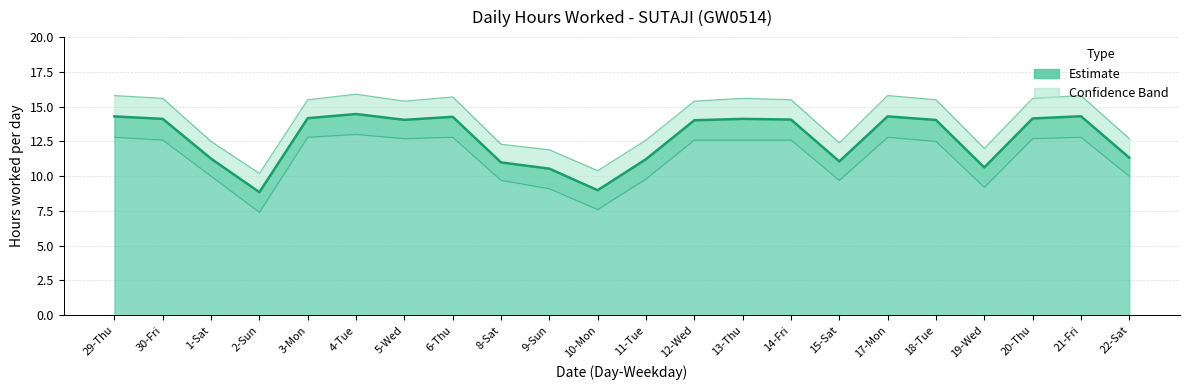

At how many categories does at least one series exceed 14?

13